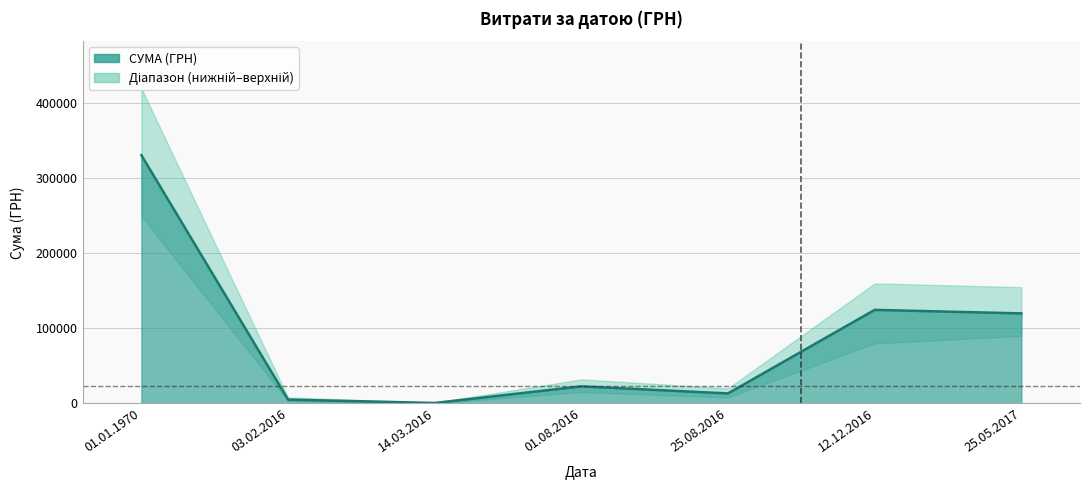

At which category does the chart reach its peak across all series?

01.01.1970